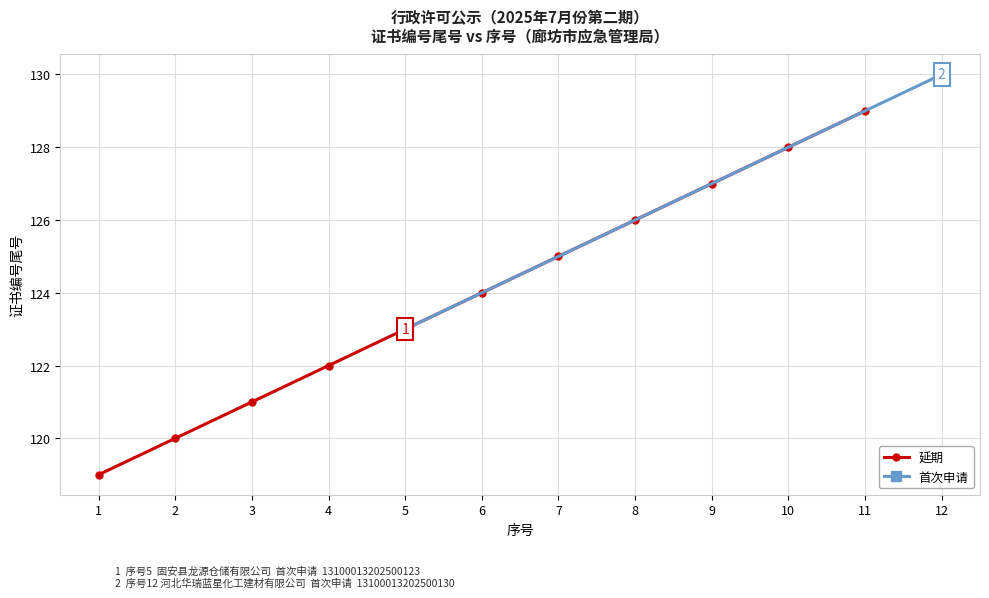

Rank the categories by 延期 value from lowest to highest.

1, 2, 3, 4, 6, 7, 8, 9, 10, 11